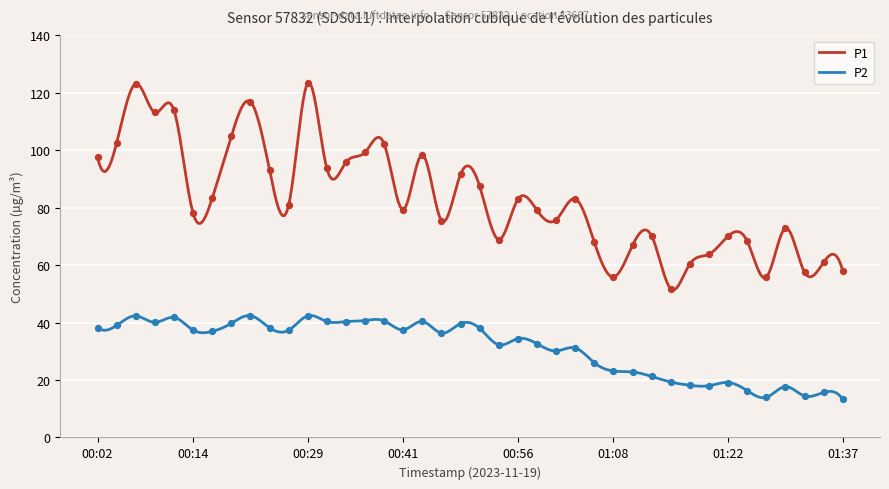

Which series reaches the maximum Y coordinate?

P1